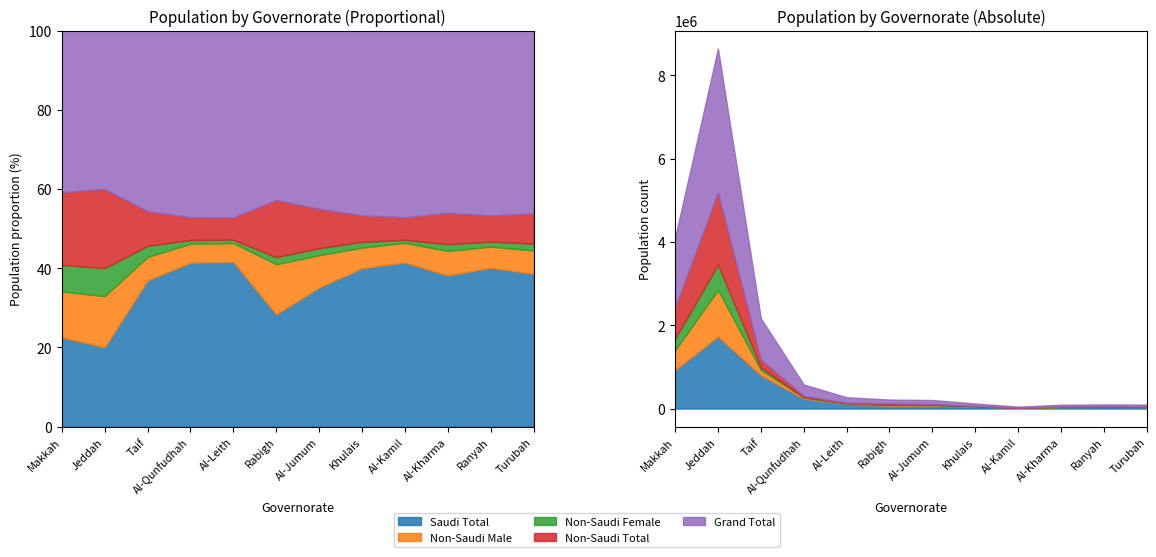

True or false: Non-Saudi Total and Non-Saudi Male cross at least once.

False